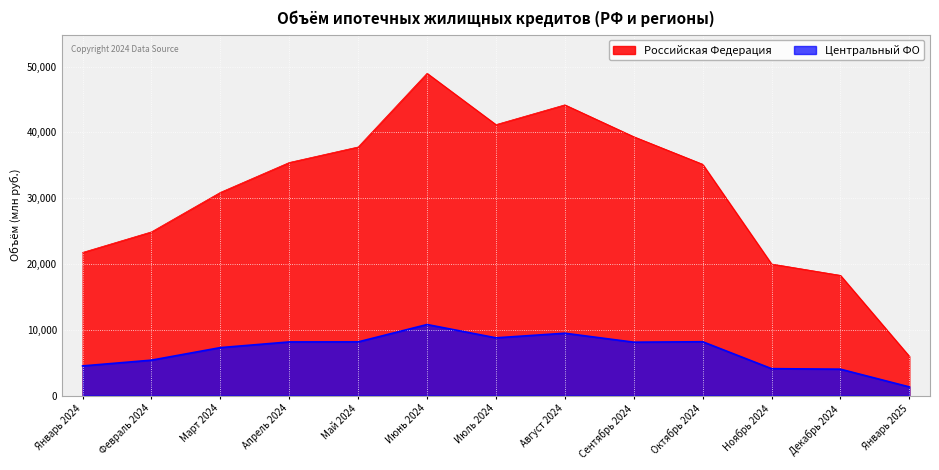

Which series has the largest range (max minus min)?

Российская Федерация